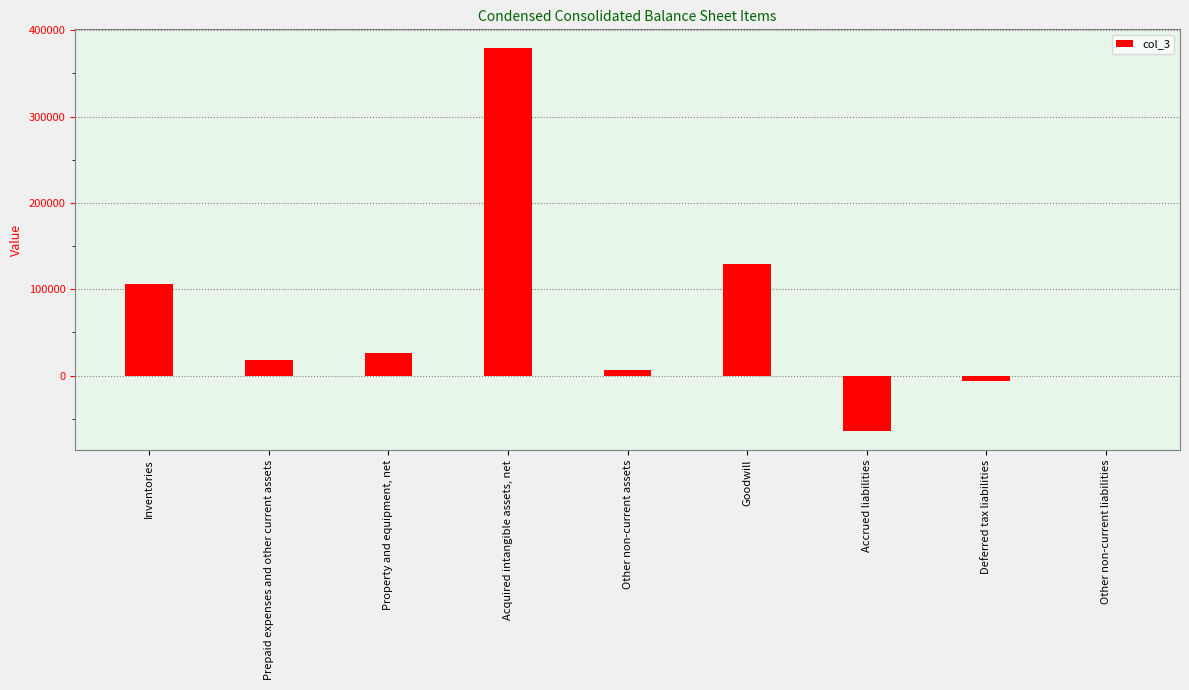

What is the average value?

65944